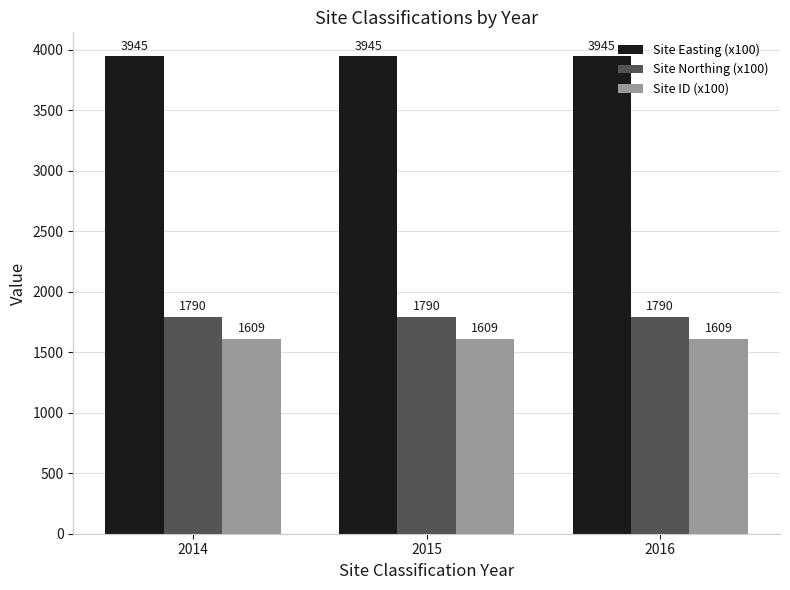

True or false: Site ID (x100) has a value of 1609 at 2014.

True